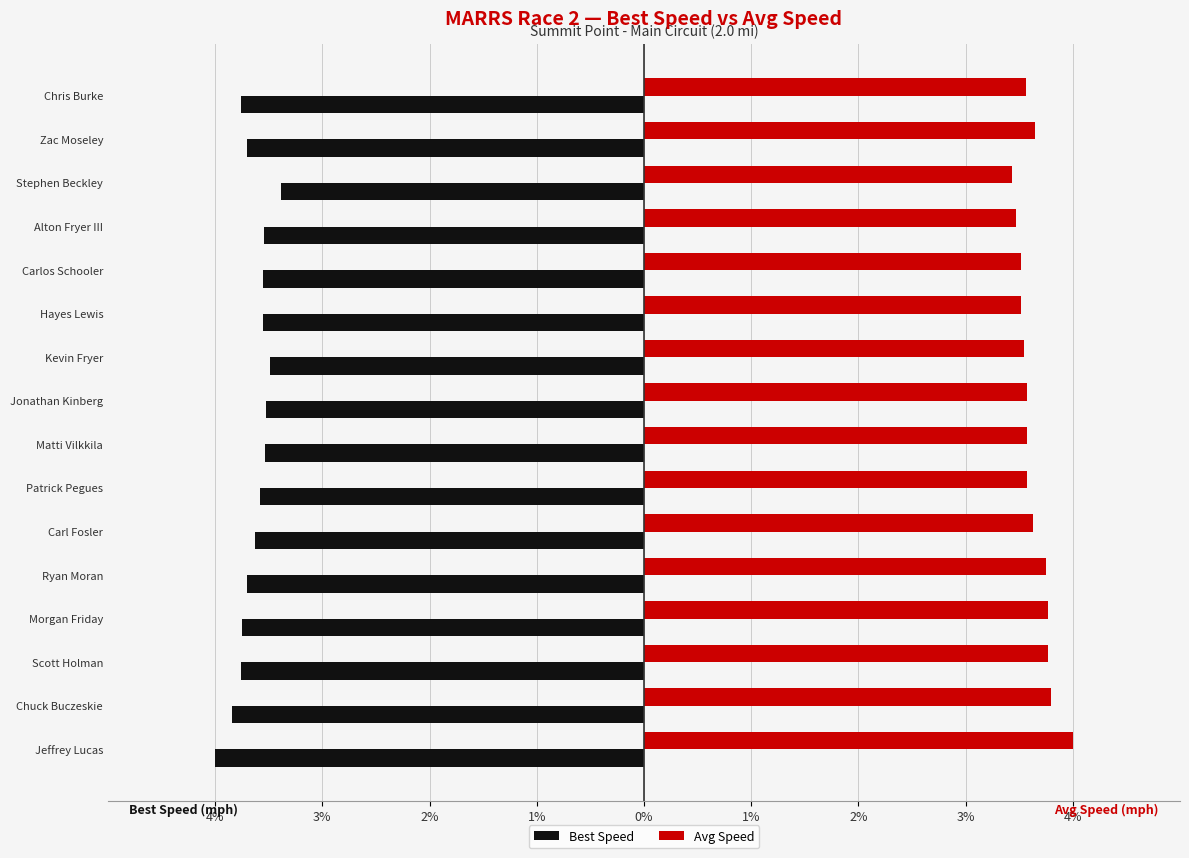

What is the label of the 3rd bar from the left?

Scott Holman